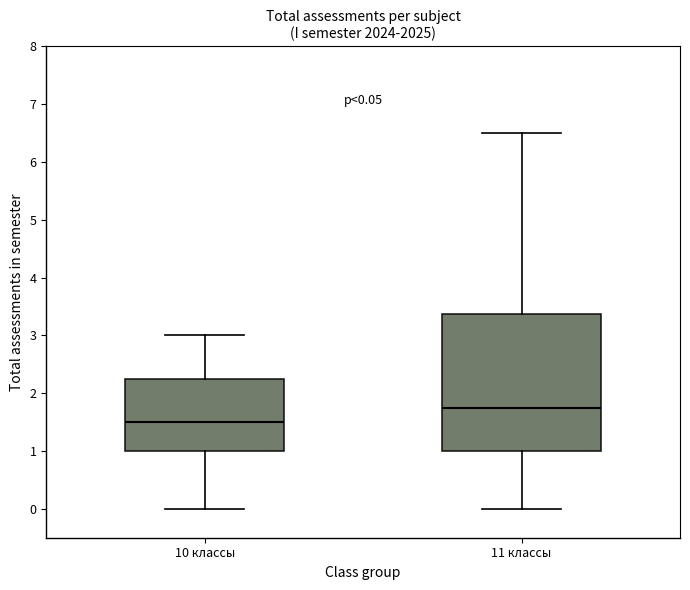

Which box's median line is the lowest?

10 классы